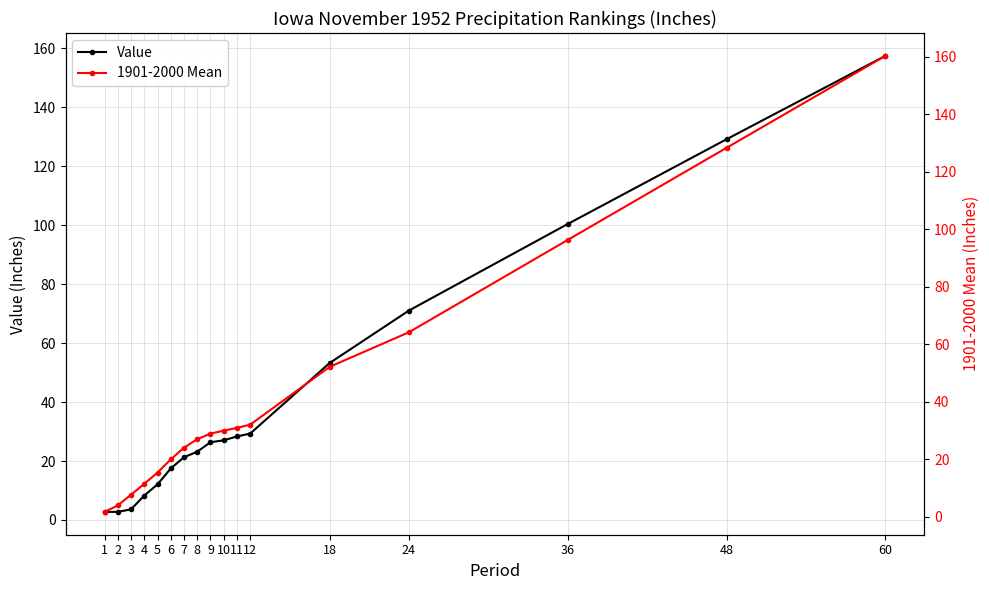

At which label is Value closest to 80?

24